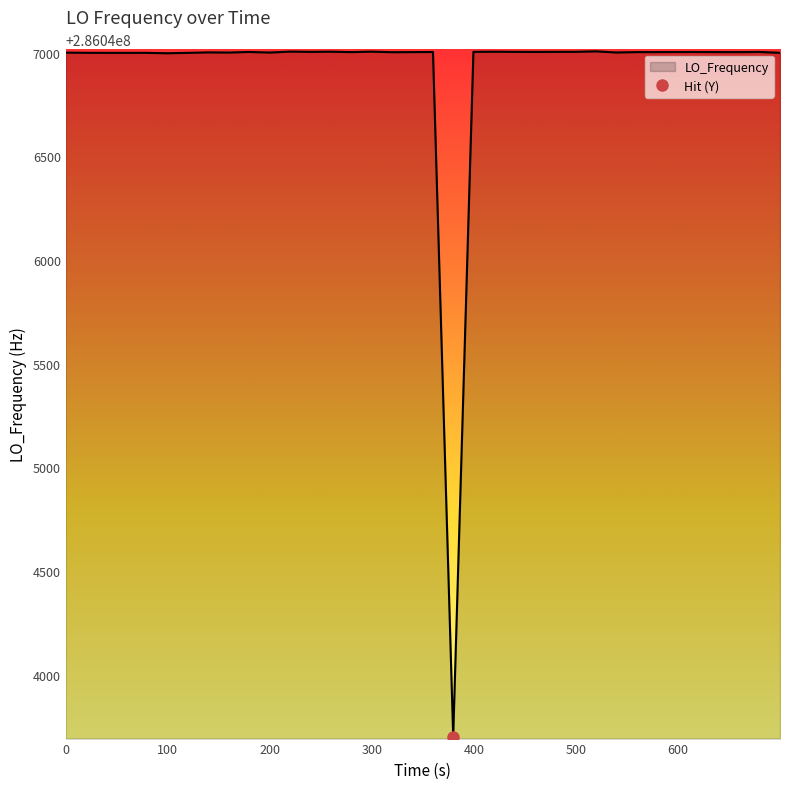

What is the minimum value for LO_Frequency?

286043701.8